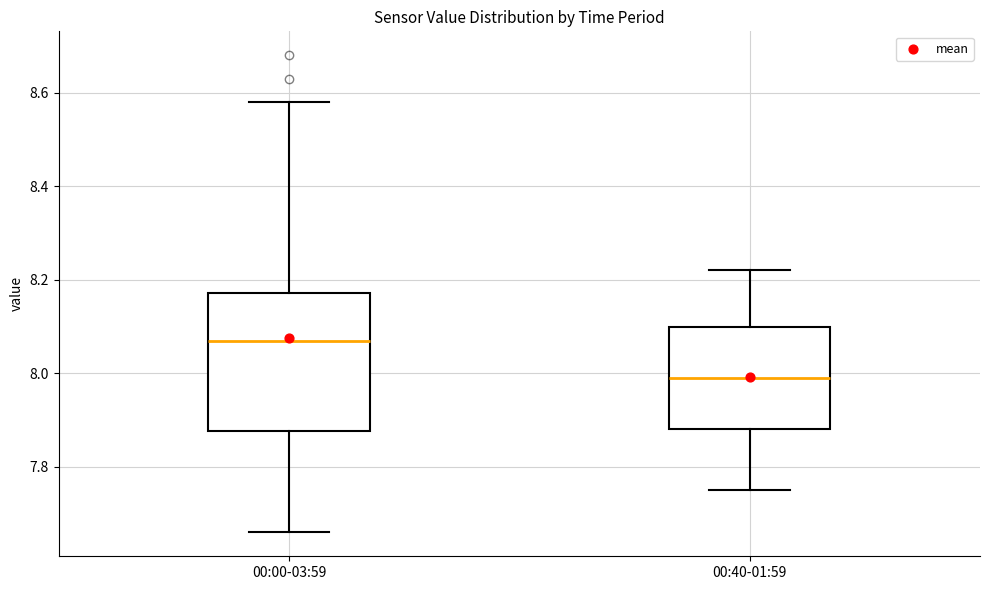

Reading left to right, read every box against the y-axis: the position of its median line, the range the box covers, and the ends of its whiskers. The values are not printed on the chart, so give them approximately, as read against the axis.

00:00-03:59: median 8.08, box 7.88 to 8.18, whiskers 7.66 to 8.58
00:40-01:59: median 8.00, box 7.88 to 8.10, whiskers 7.76 to 8.22